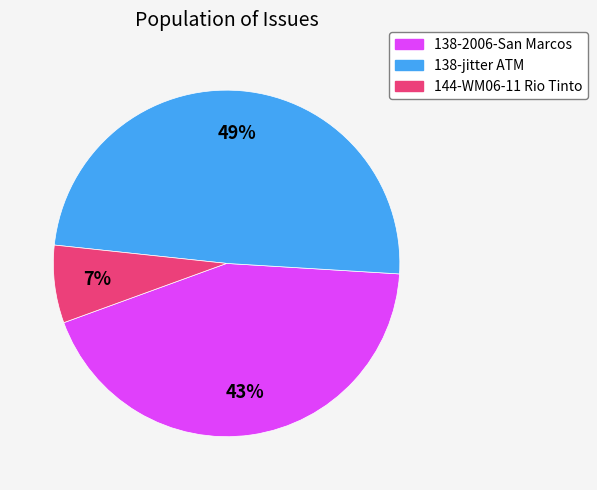

What percentage is the 138-2006-San Marcos slice, to the nearest percent?

43%